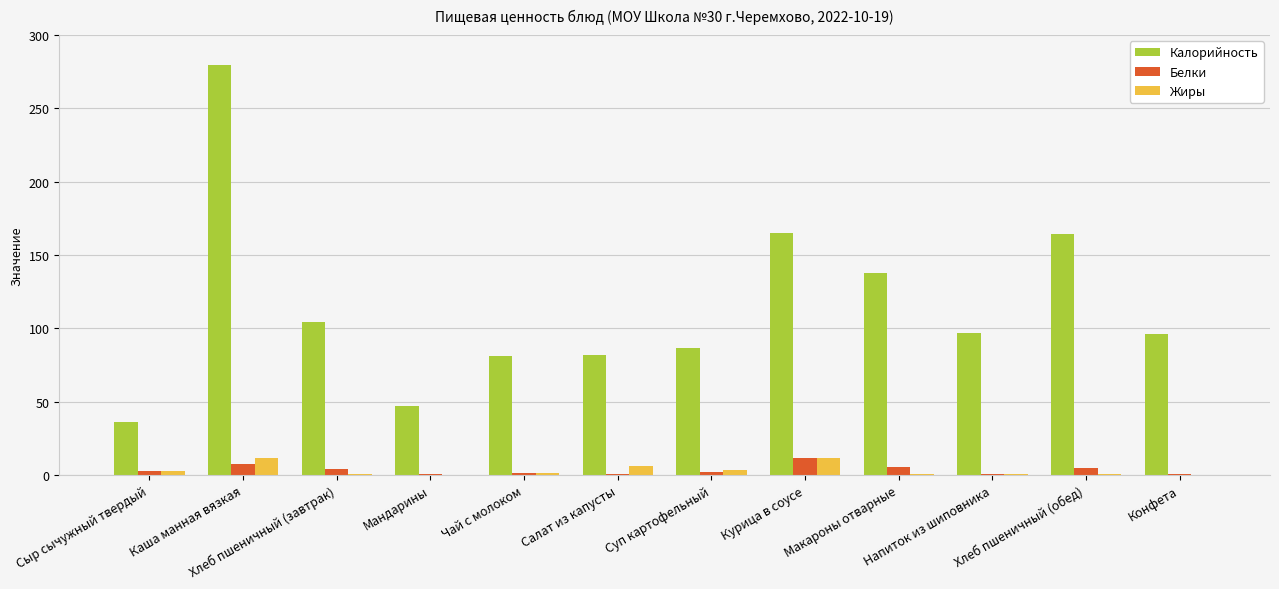

What are all the series names shown in the legend?

Калорийность, Белки, Жиры